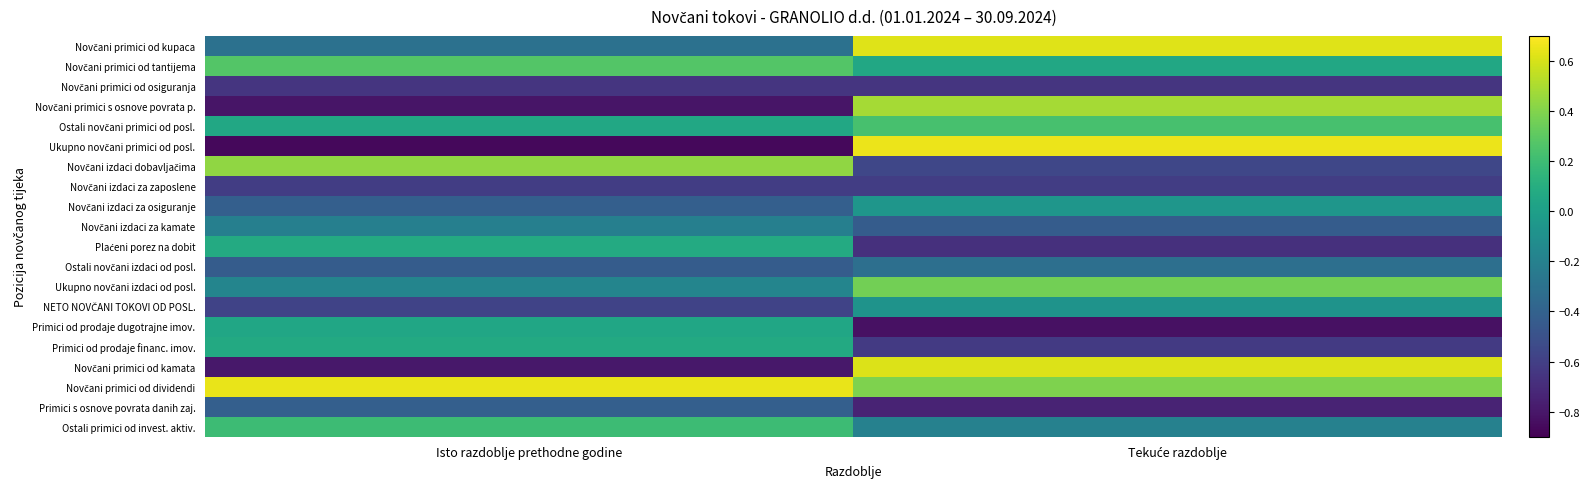

Between Isto razdoblje prethodne godine and Tekuće razdoblje, which series saw the biggest shift?

Ukupno novčani primici od posl.